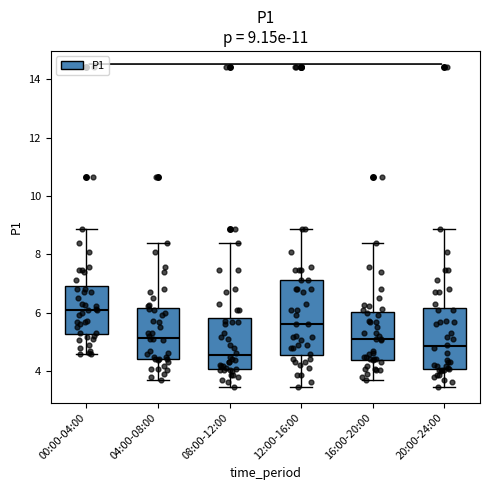

Comparing the boxes themselves (not the whiskers), which one is the tallest?

12:00-16:00